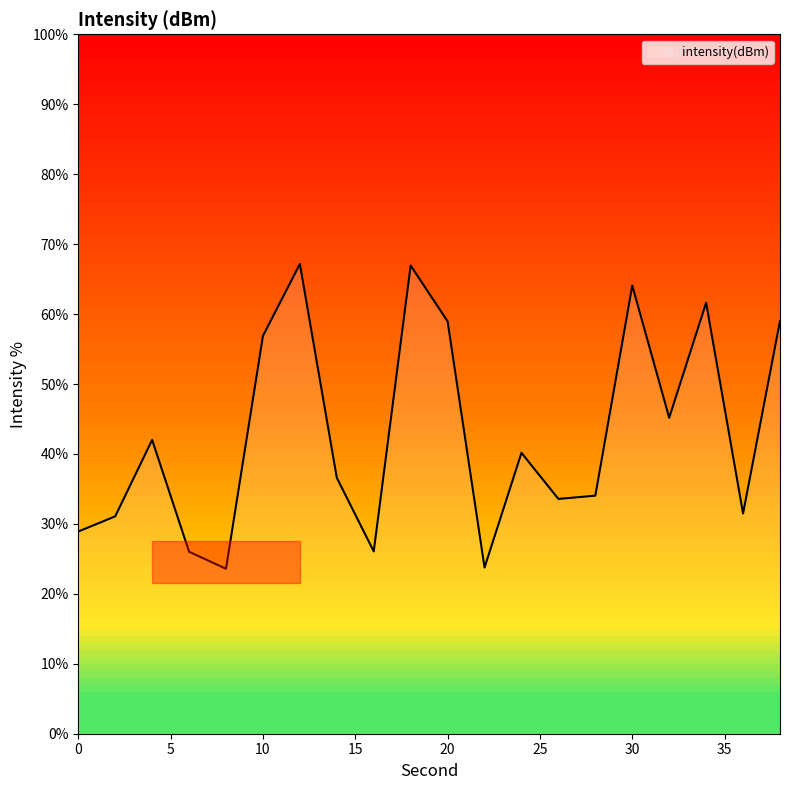

What is the difference between the maximum and minimum values?

43.6